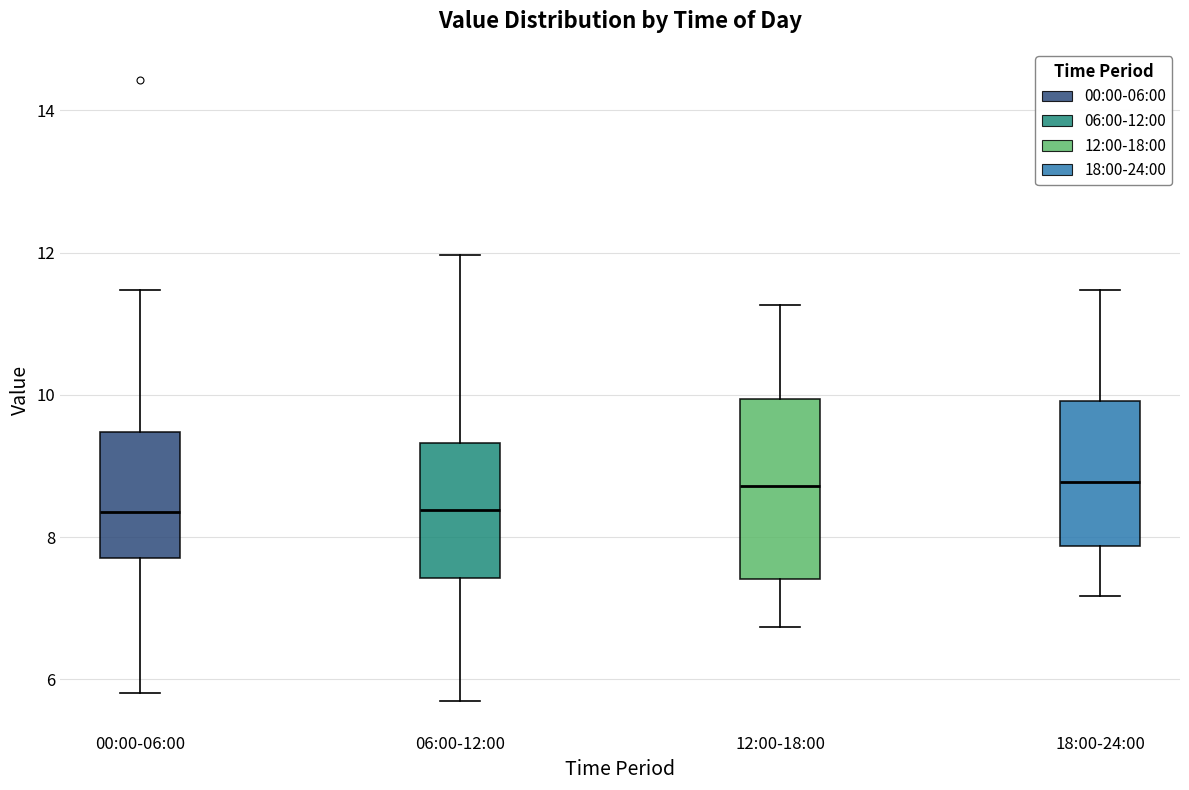

Where does the upper whisker of the box for 06:00-12:00 end on the y-axis? The values are not printed on the chart, so give them approximately, as read against the axis.

12.0